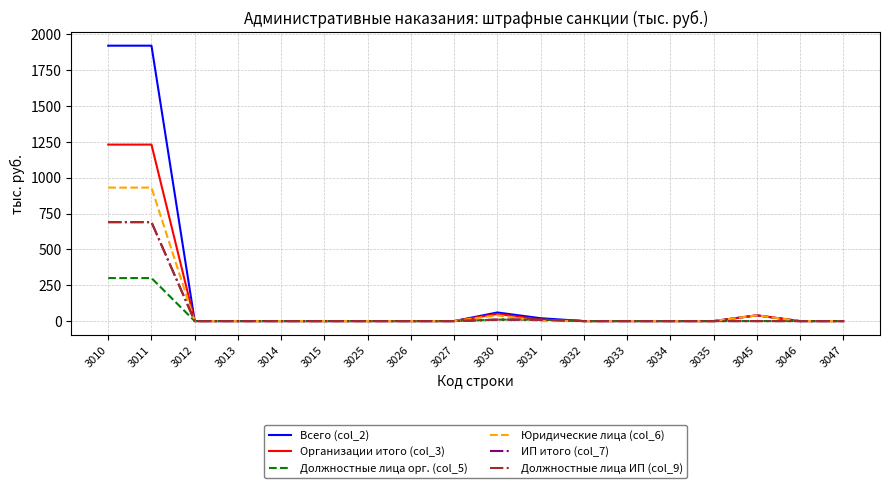

What is the difference between the Юридические лица (col_6) values at 3030 and 3046?

40